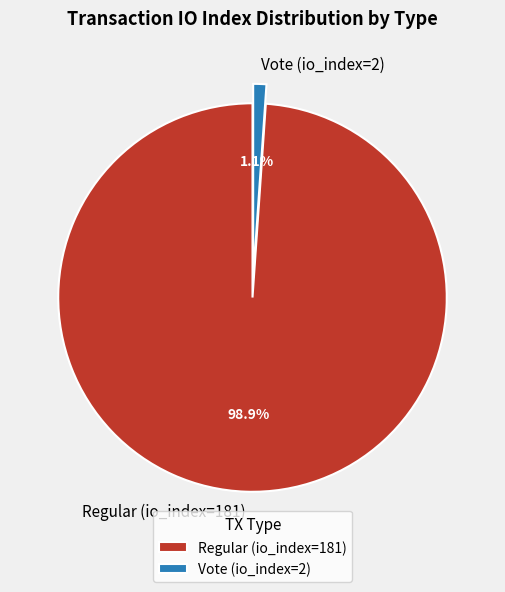

What percentage is the Regular (io_index=181) slice, to the nearest percent?

99%